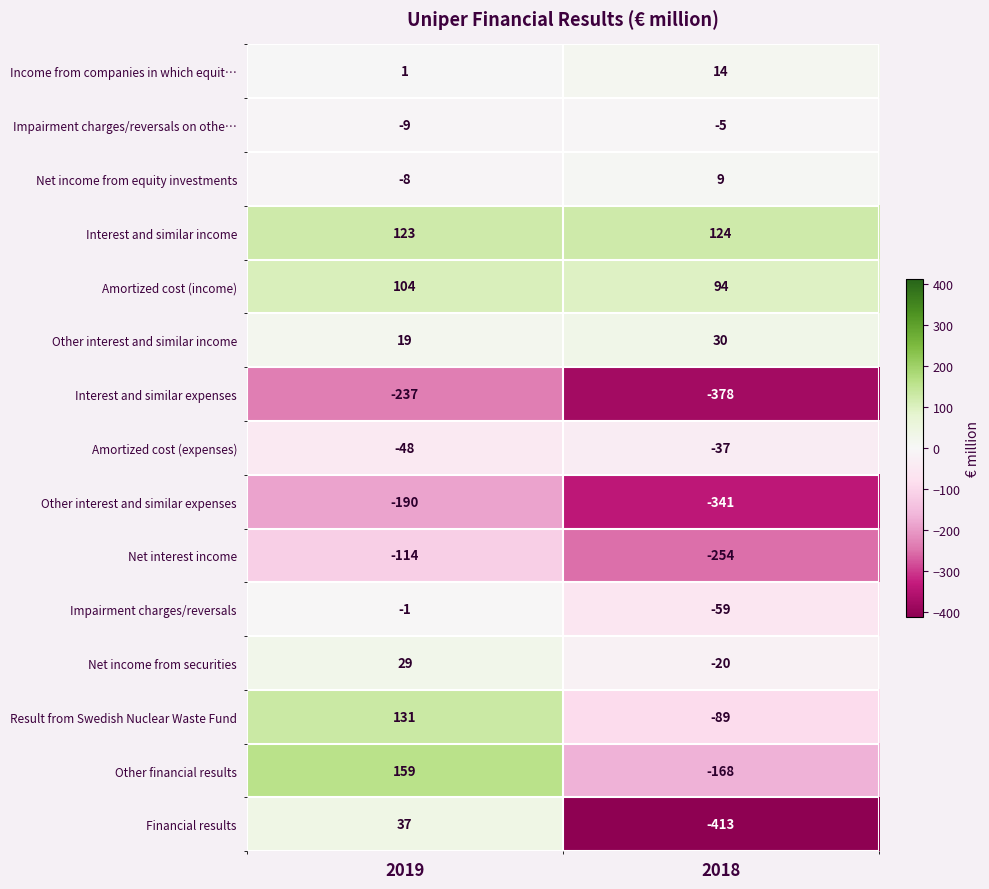

Is it true that Interest and similar income equals 66 at 2018?

False